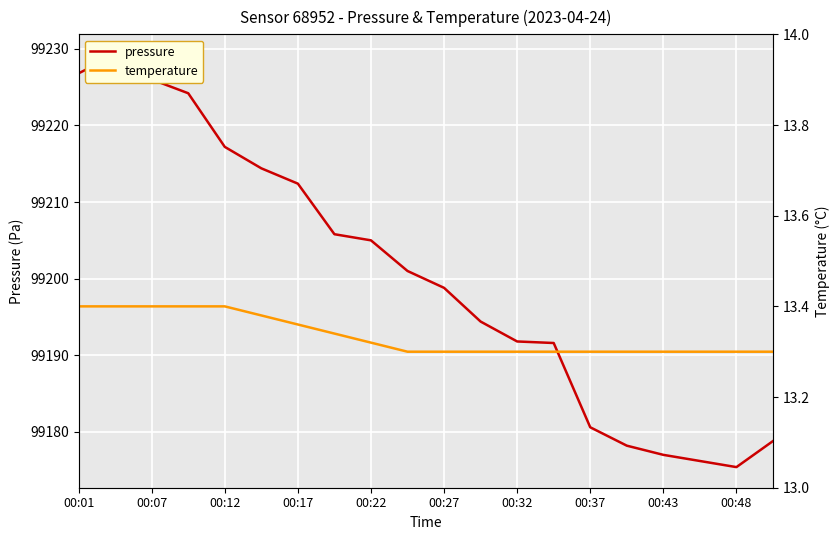

At which category is the sum across all series the highest?

00:07